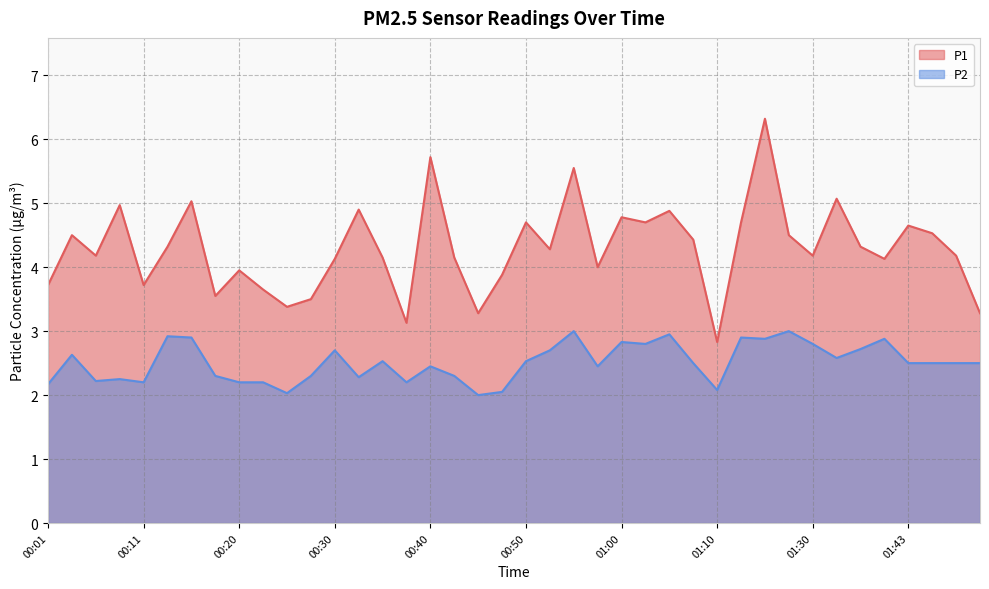

In P1, how many points are higher than both neighbors (excluding endpoints)?

13